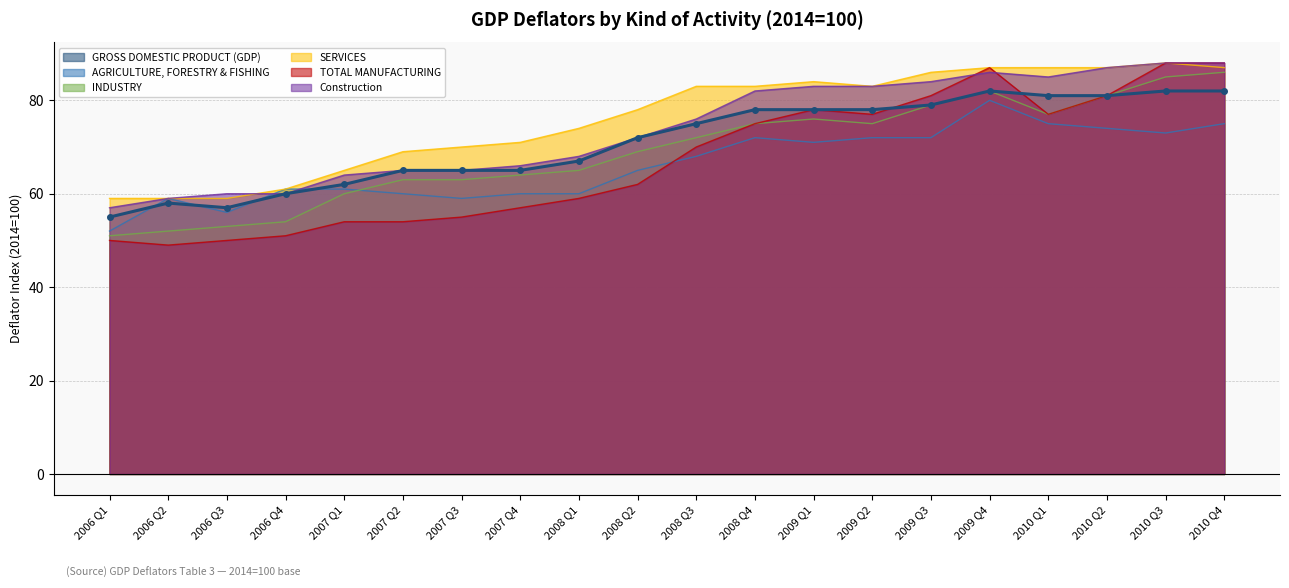

Where does the SERVICES series first go above 83?

2009 Q1